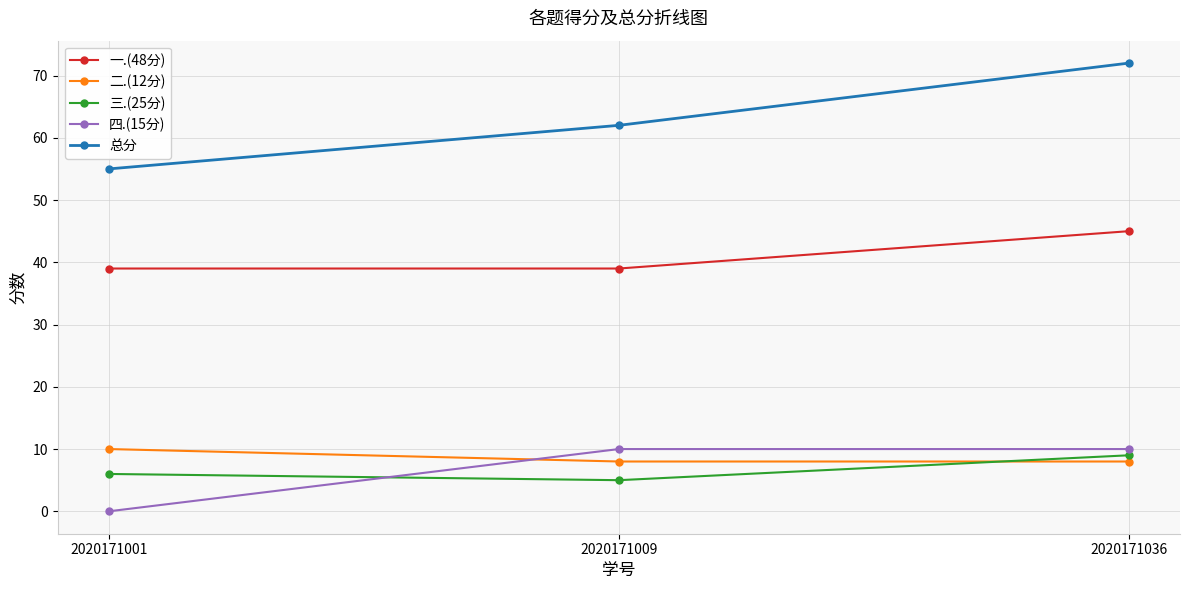

At which category does the chart reach its peak across all series?

2020171036